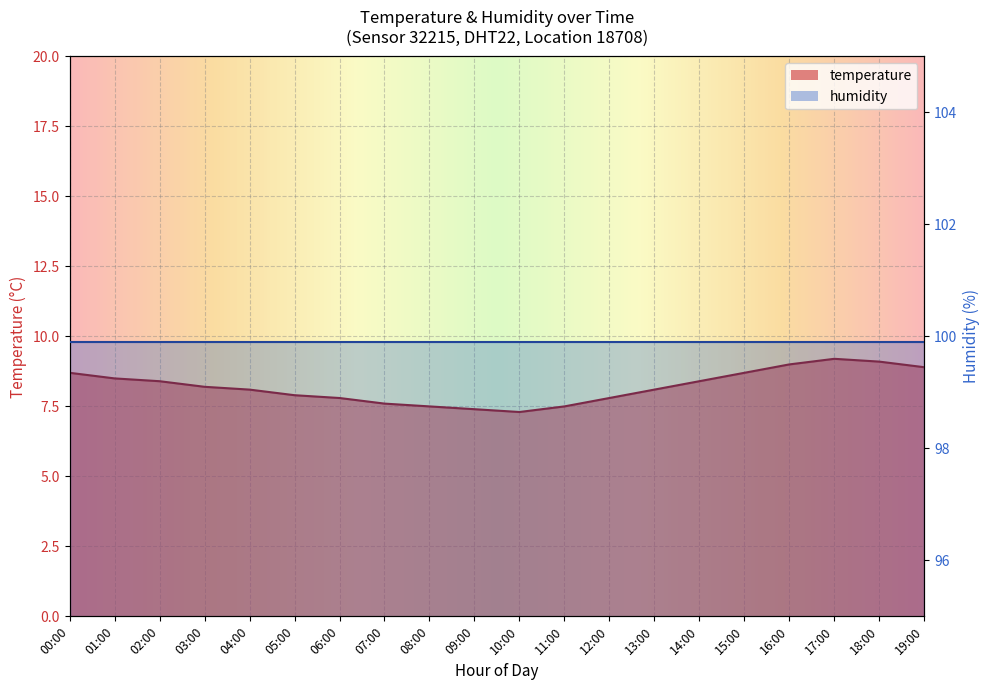

Where is the data nearest to the value 8?

04:00